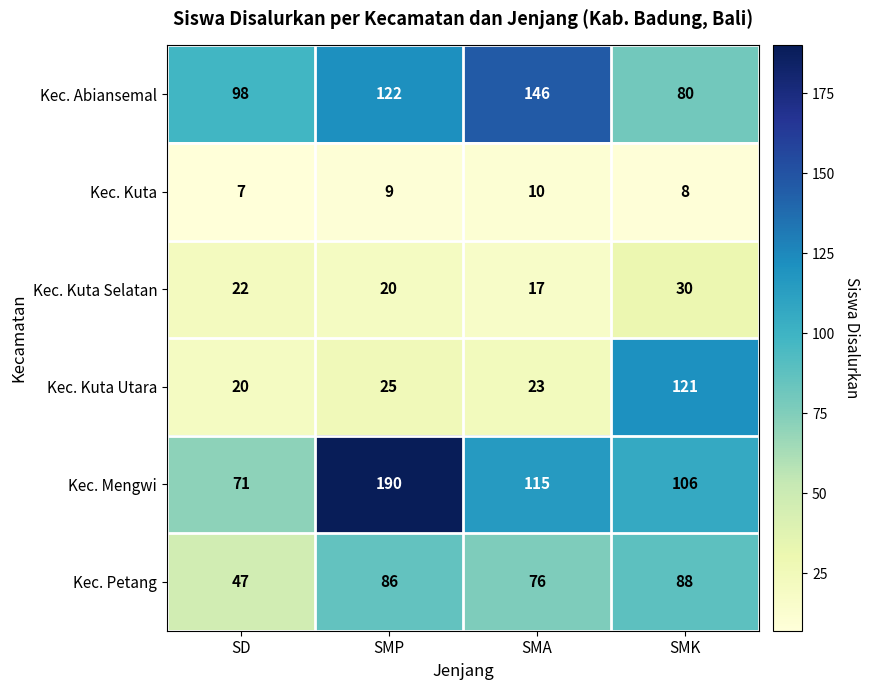

Reading left to right, transcribe all the data shown in this chart.

Kec. Abiansemal: 98	122	146	80
Kec. Kuta: 7	9	10	8
Kec. Kuta Selatan: 22	20	17	30
Kec. Kuta Utara: 20	25	23	121
Kec. Mengwi: 71	190	115	106
Kec. Petang: 47	86	76	88